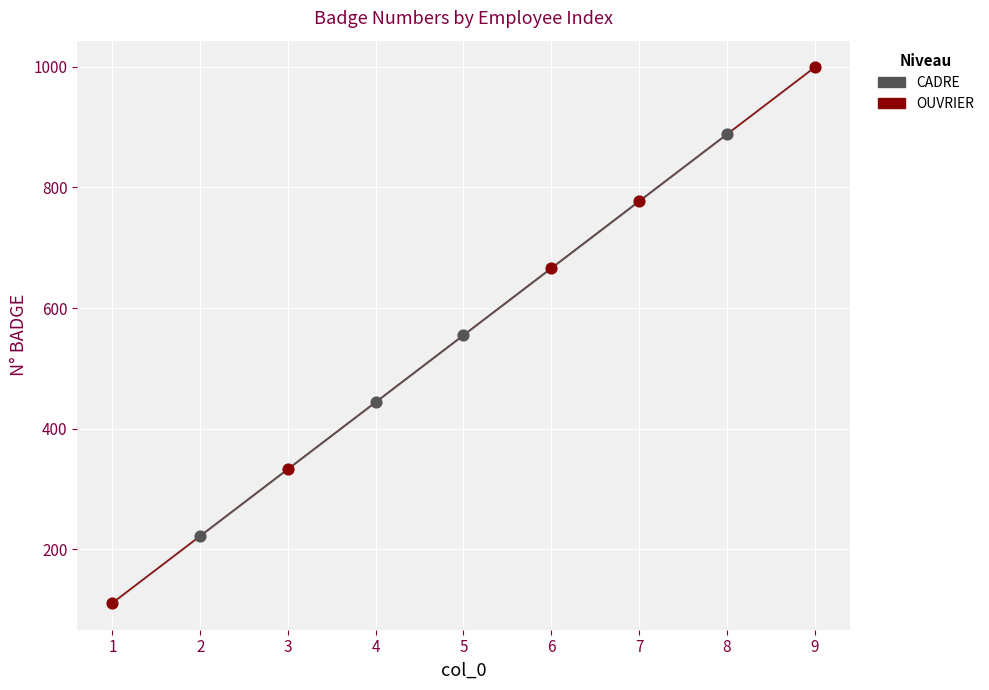

Approximately how many times larger is the value at 4 compared to 2?

2.0